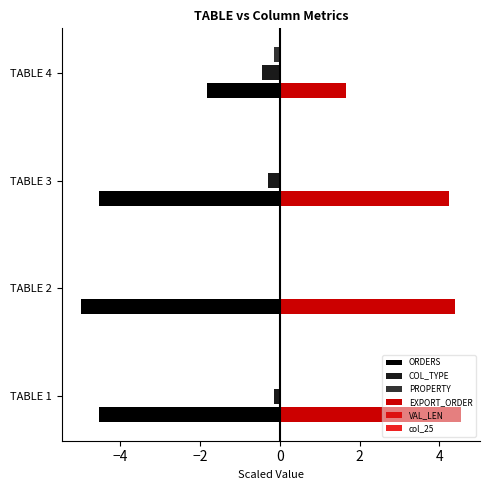

How many distinct data groups are displayed?

4